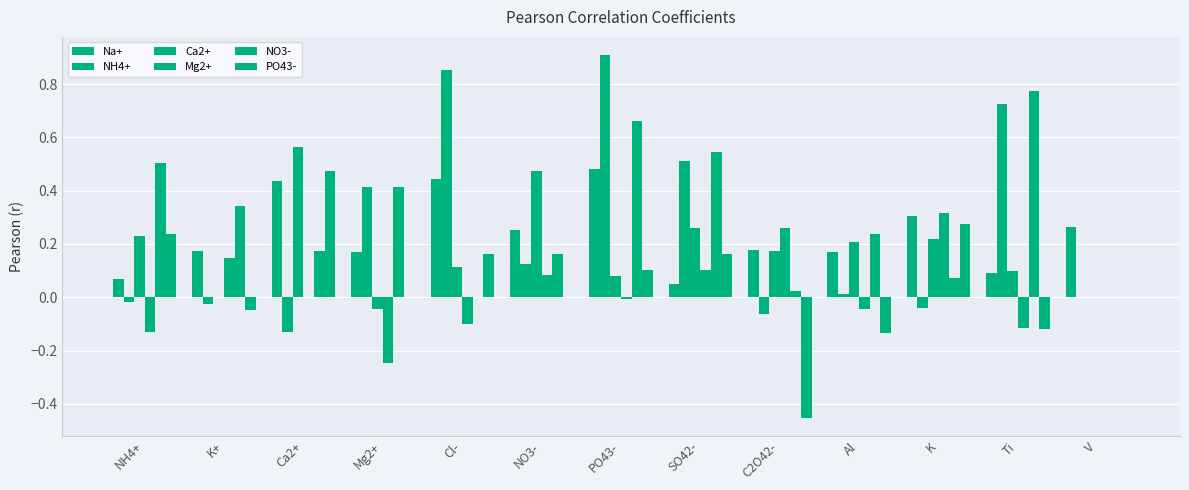

The value of Mg2+ at K is 0.3. True or false?

True